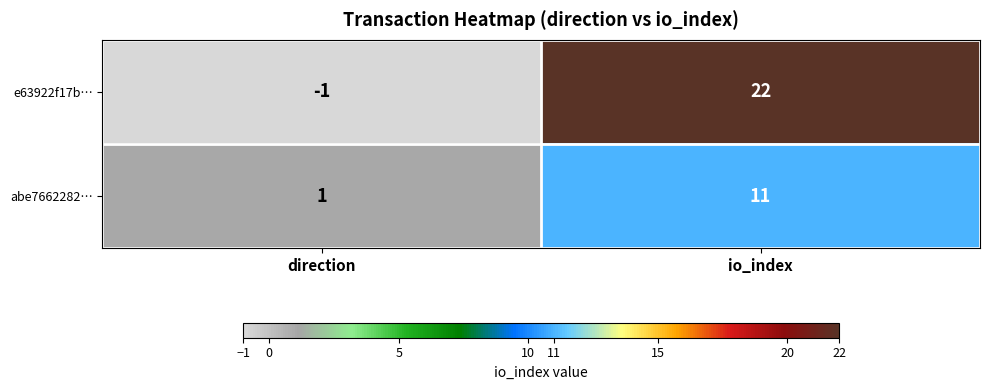

Reading left to right, transcribe all the data shown in this chart.

e63922f17b…: -1	22
abe7662282…: 1	11